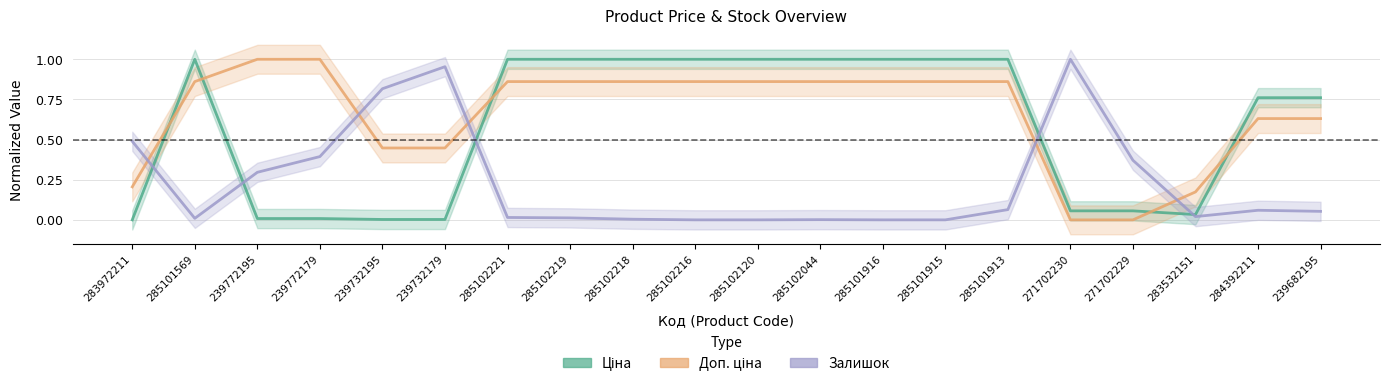

What is the difference between the maximum and minimum values in the Доп. ціна series?

1.0